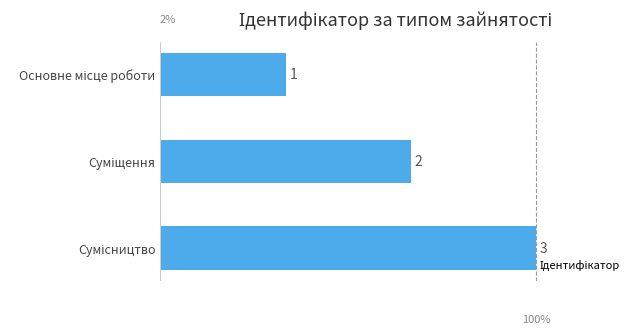

How many values are between 1 and 3?

3